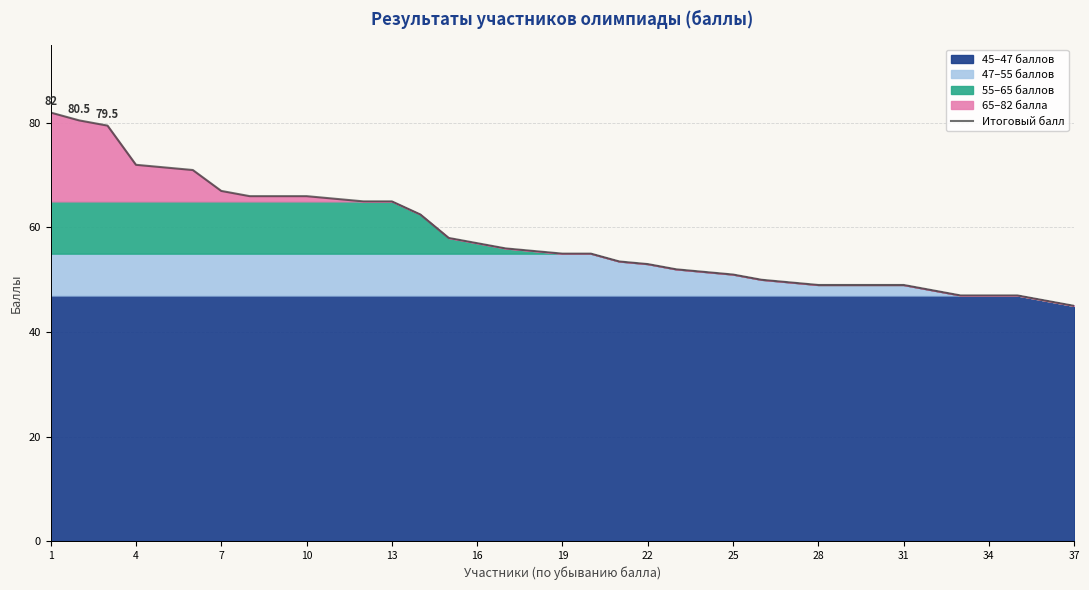

What is the sum of all values?

2152.5